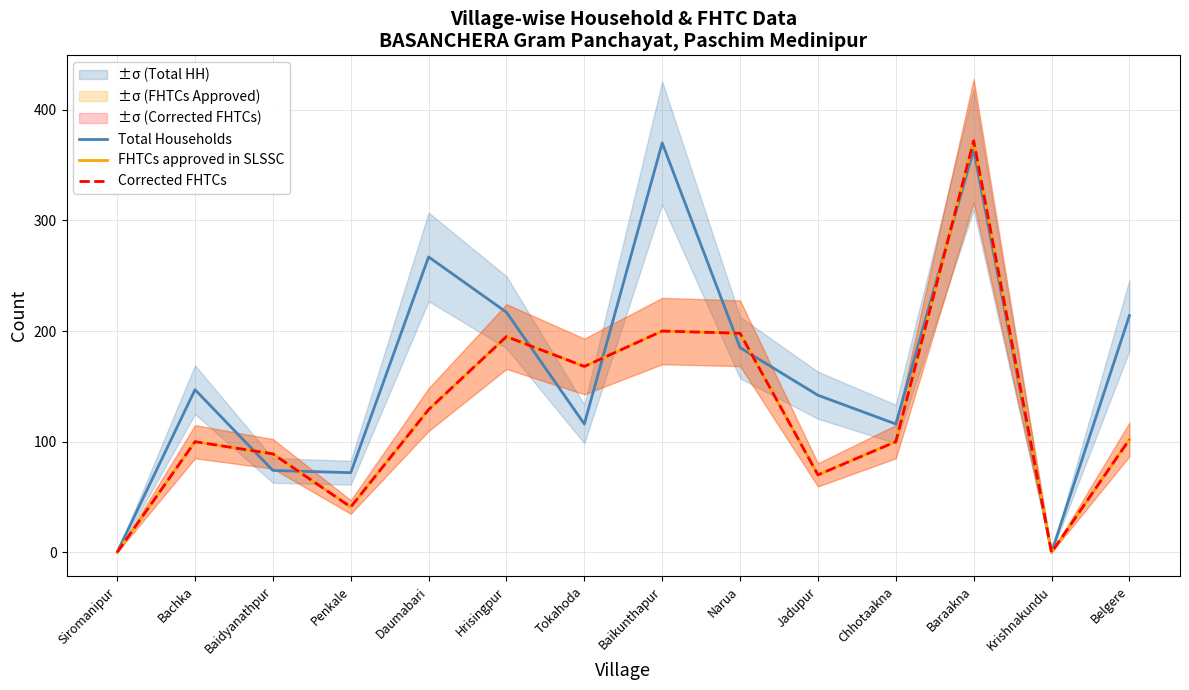

Reading left to right, extract all data points from this chart.

Total Households: 0	147	74	72	267	217	116	370	185	142	116	364	0	214
FHTCs approved in SLSSC: 0	100	89	41	129	195	168	200	198	70	100	372	0	102
Corrected FHTCs: 0	100	89	41	129	195	168	200	198	70	100	372	0	102